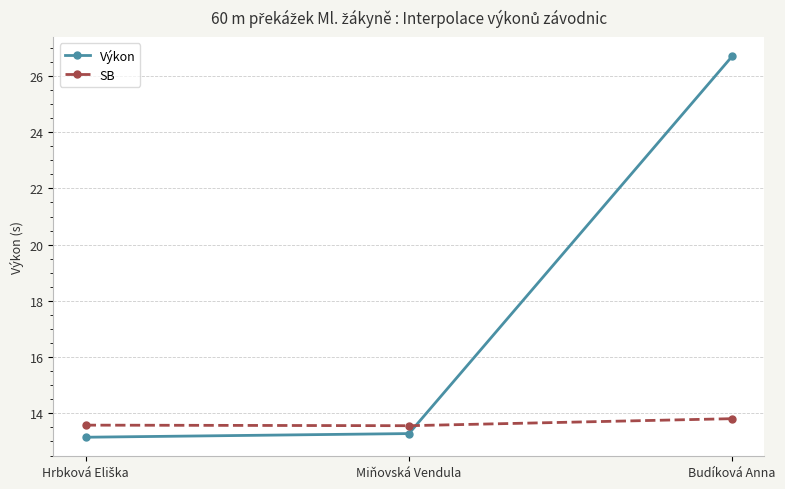

At which category is the sum across all series the highest?

Budíková Anna